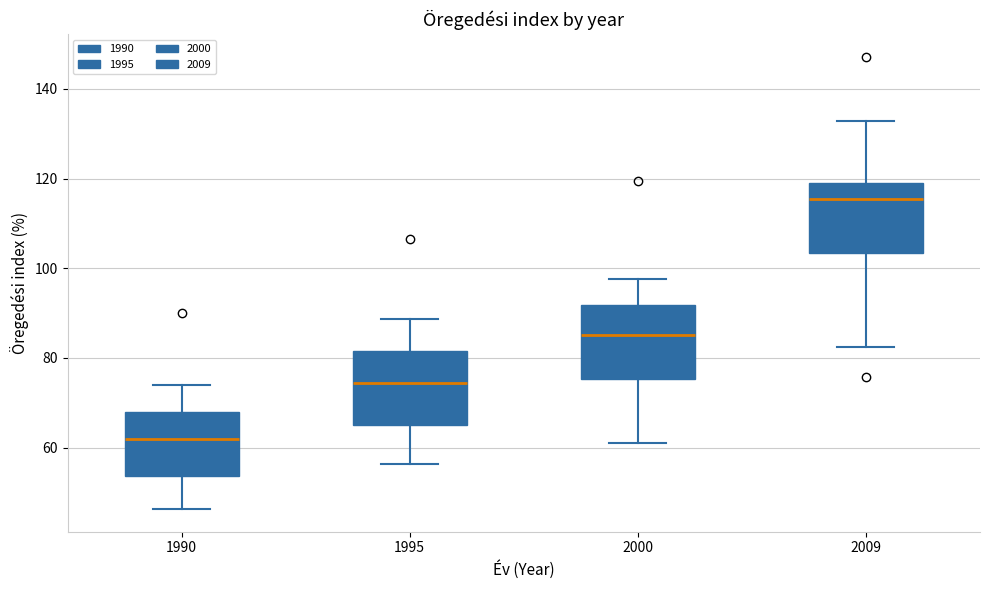

Where does the lower whisker of the box at x = 1990 end on the y-axis? The values are not printed on the chart, so give them approximately, as read against the axis.

46